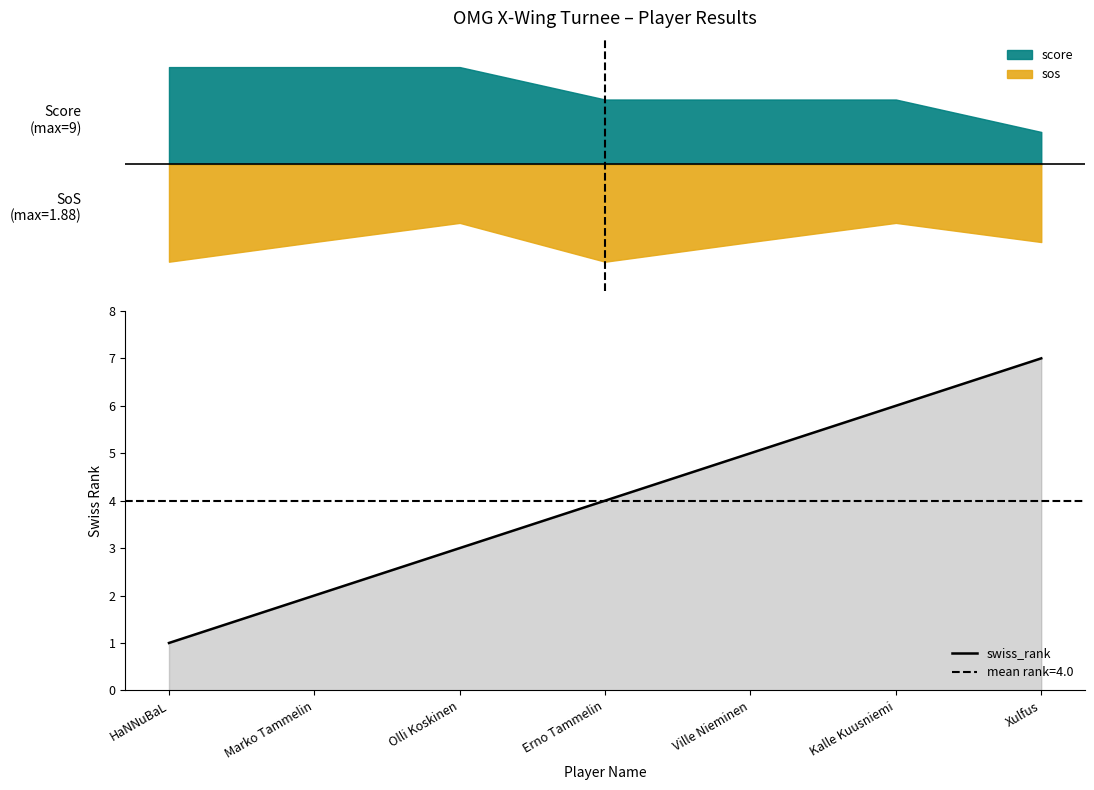

How many data points are above 4?

3